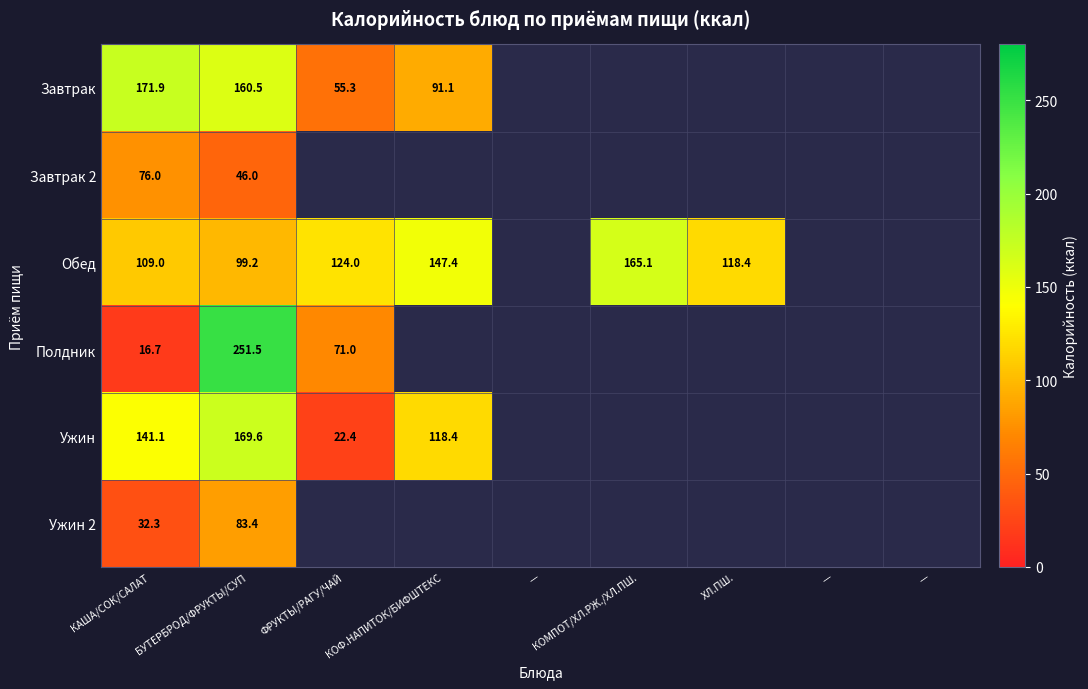

How many categories are shown in the chart?

9